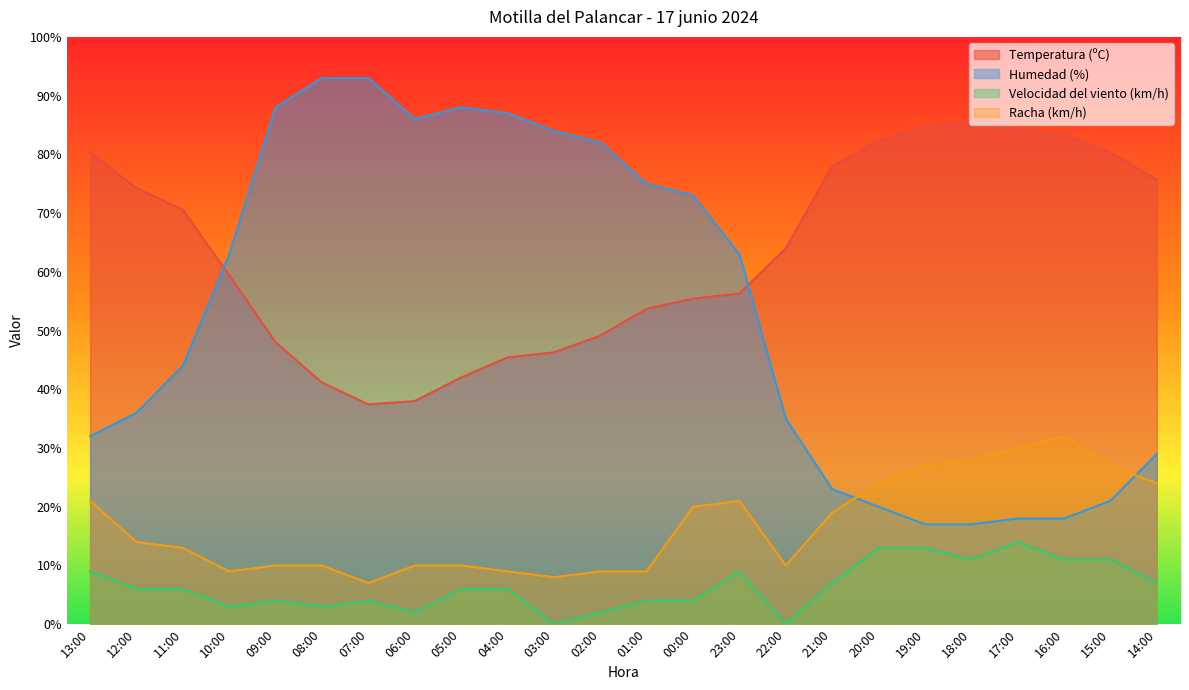

Does the chart display data point markers on the line(s)?

No